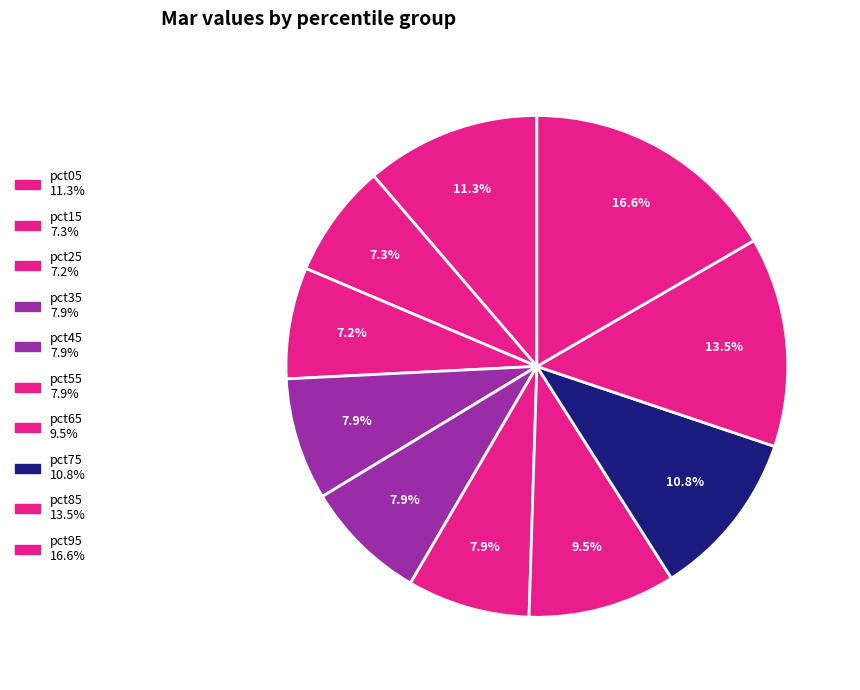

How many segments does this pie chart have?

10